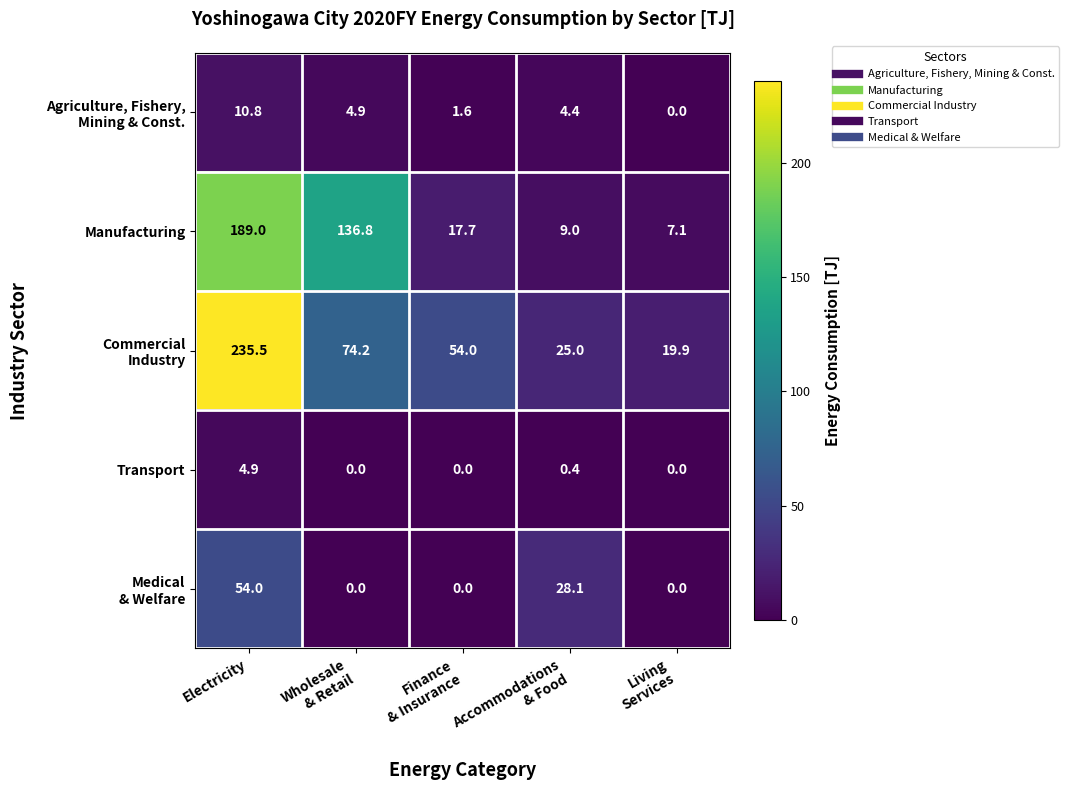

At how many categories does at least one series exceed 4?

5